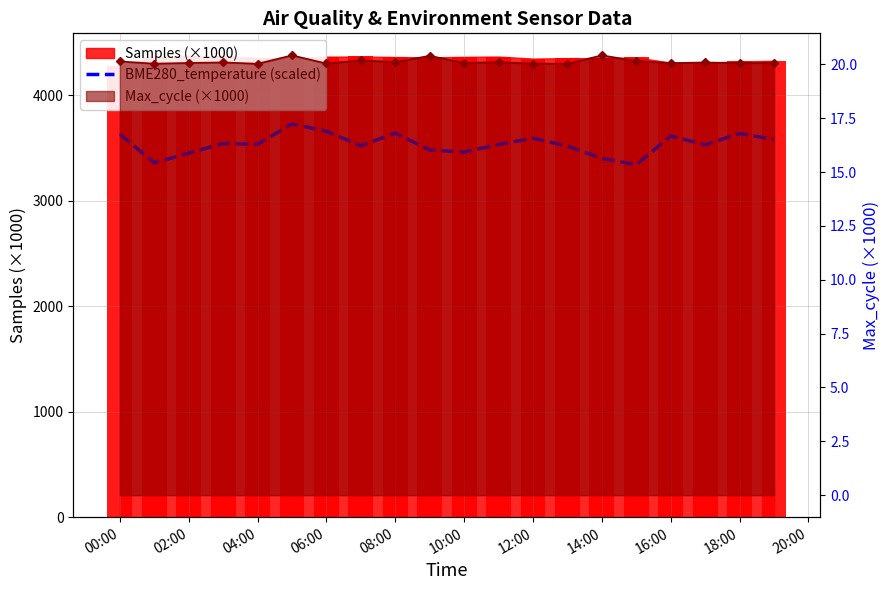

What is the smallest value displayed?

3342.0